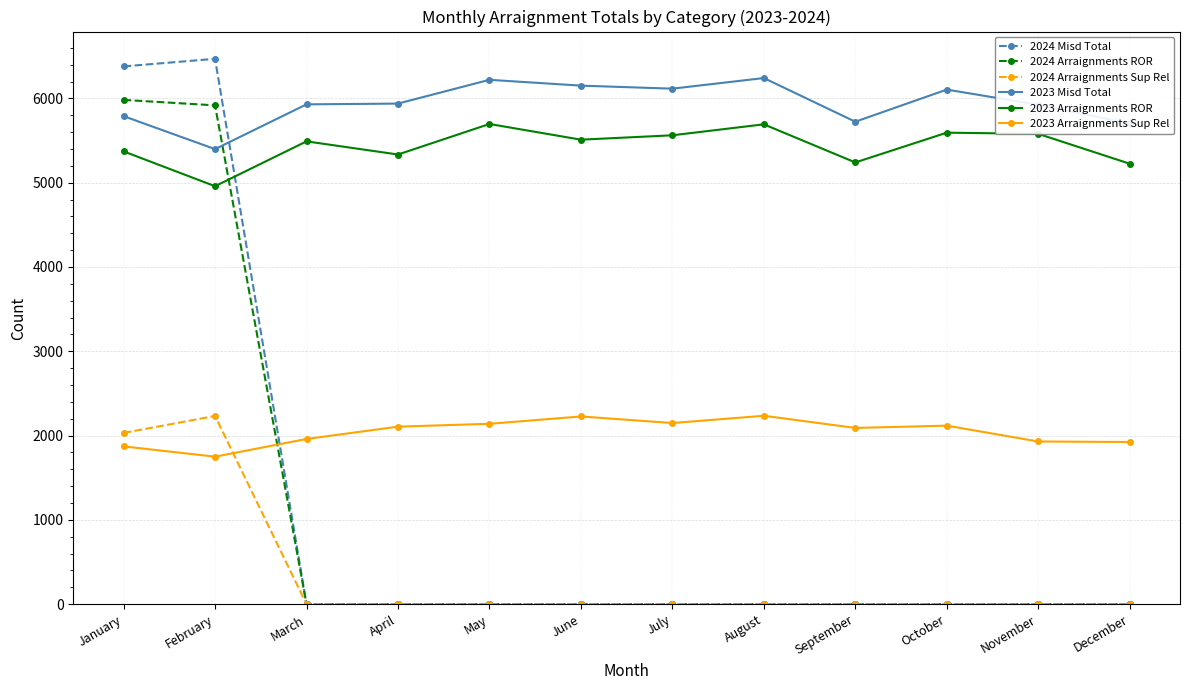

At which category is the sum across all series the highest?

January